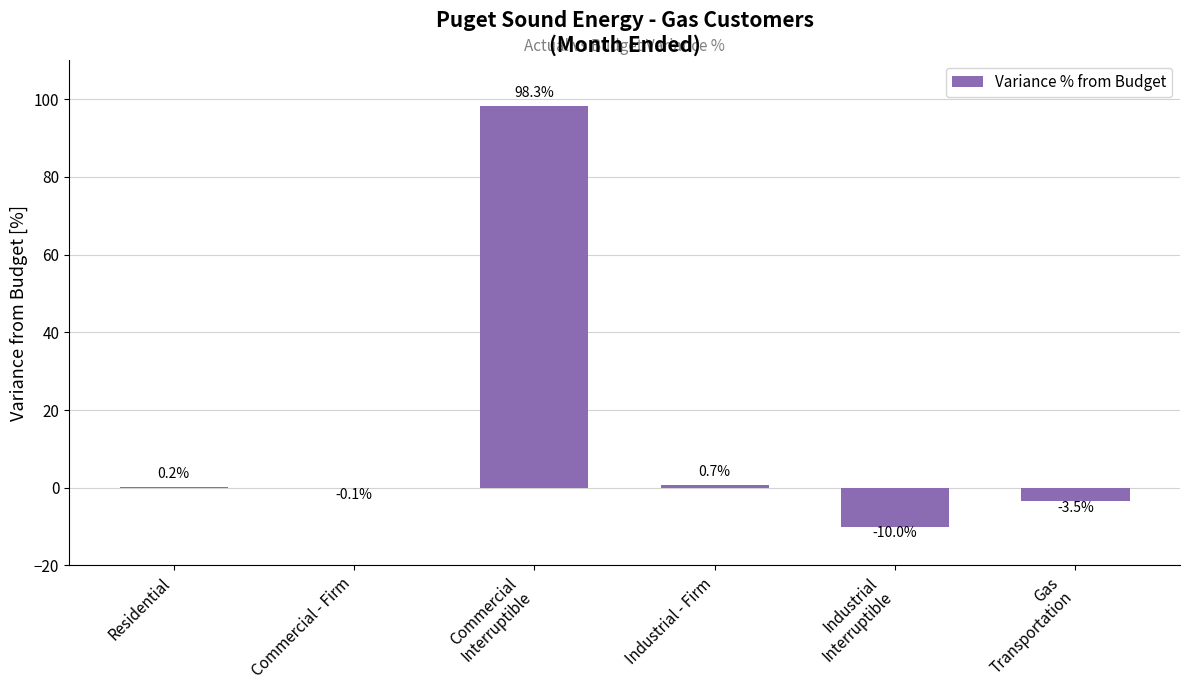

Count the number of values greater than 0.

3